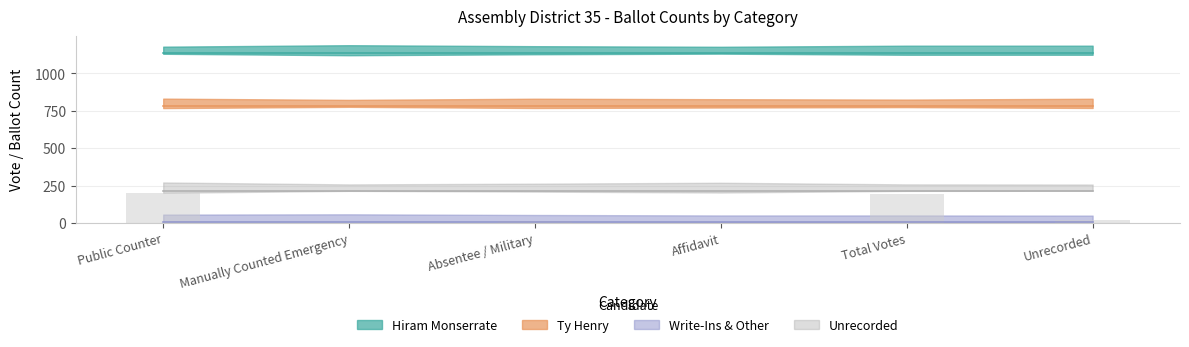

What is the sum of all values?

427.8